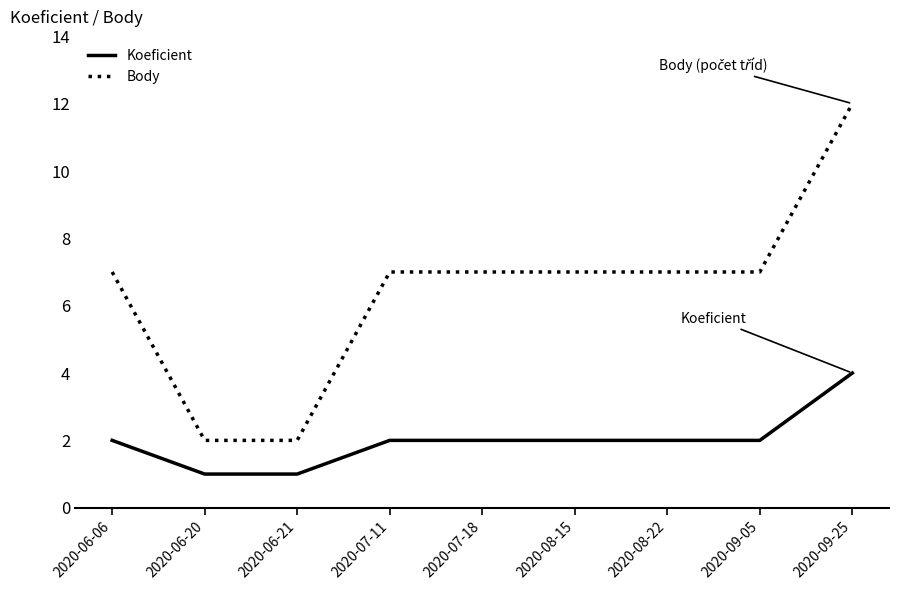

At which category is the sum across all series the highest?

2020-09-25